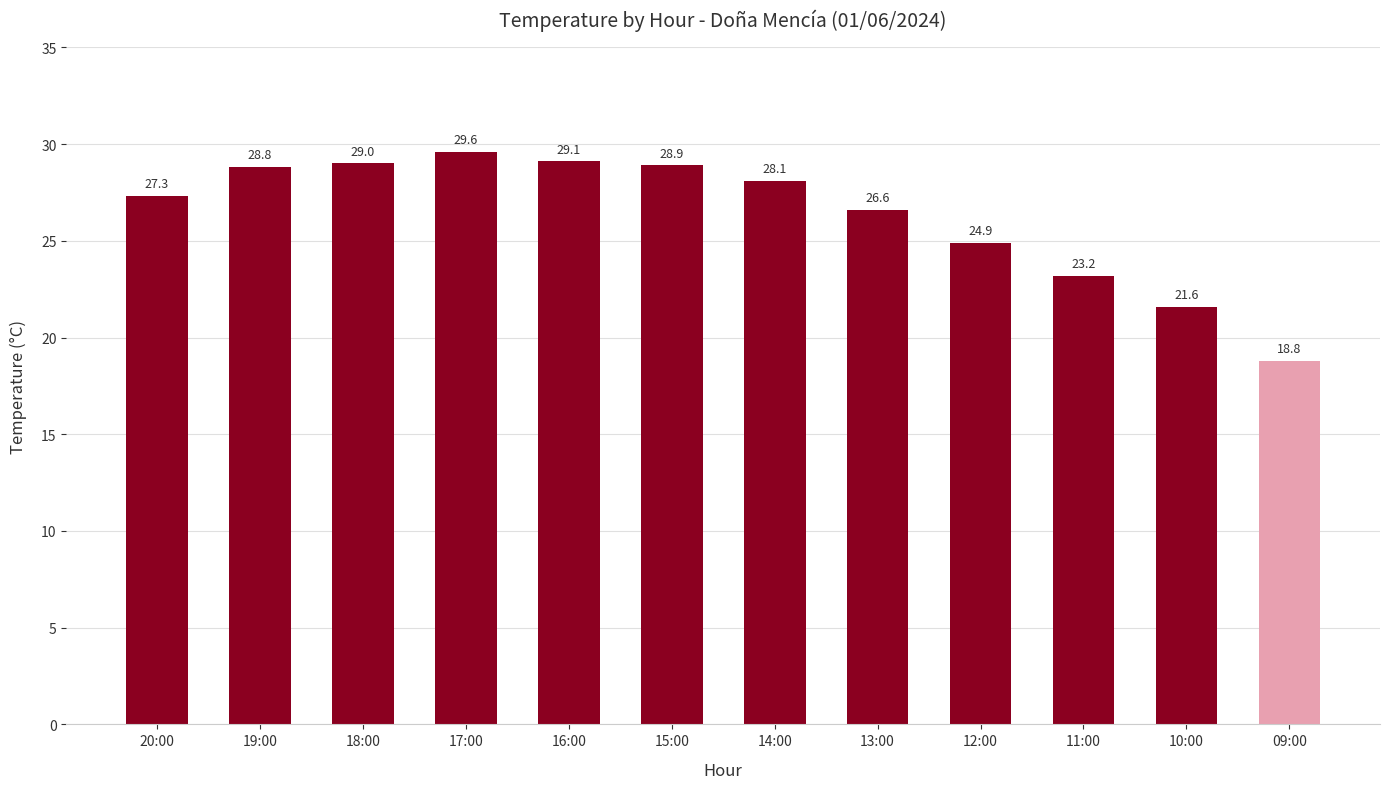

What is the smallest value displayed?

18.8